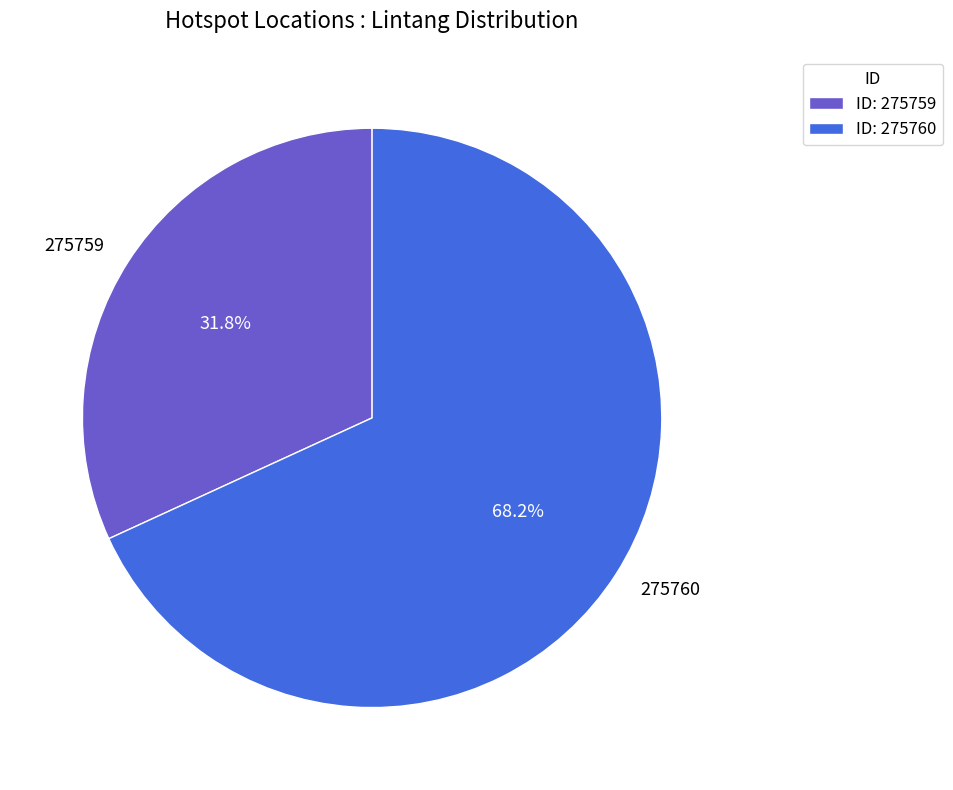

Is there any slice that represents more than half of the pie?

Yes